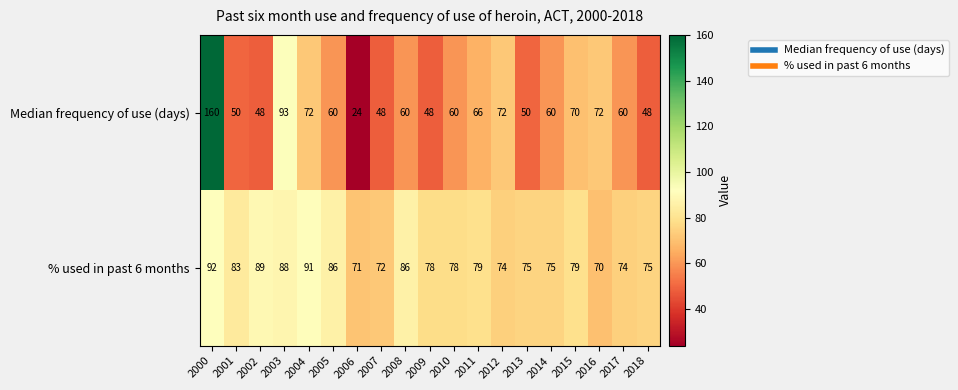

At which label does % used in past 6 months first exceed 78?

2000